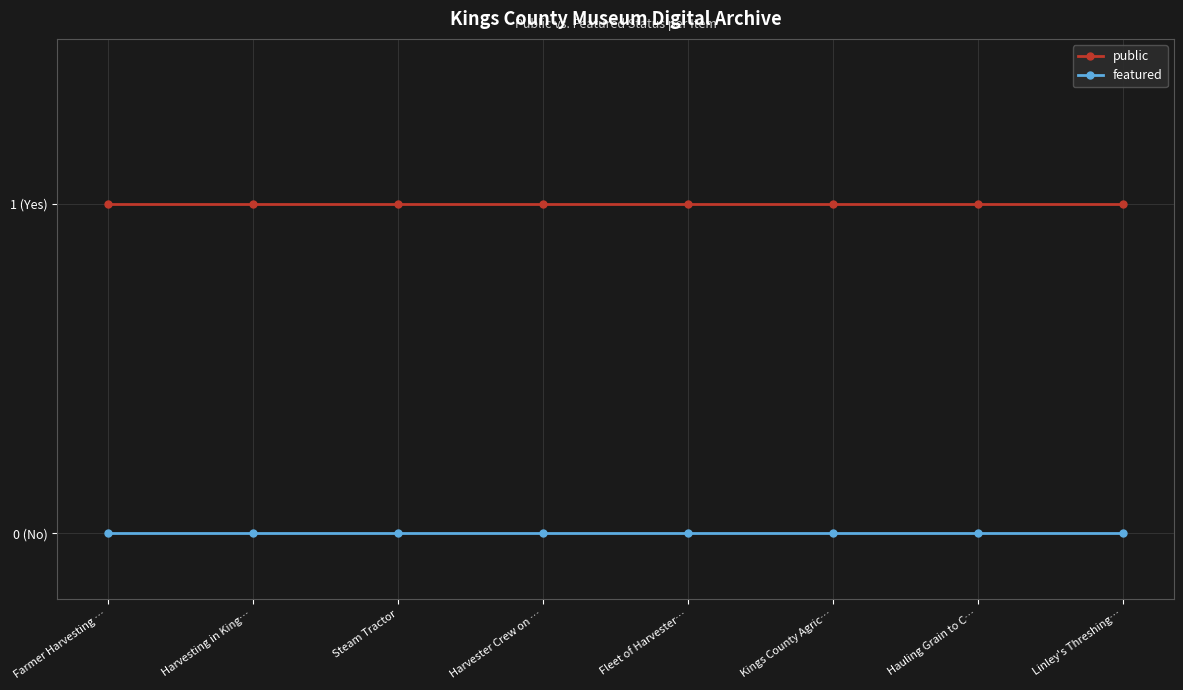

What position from the right is Harvesting in King…?

7